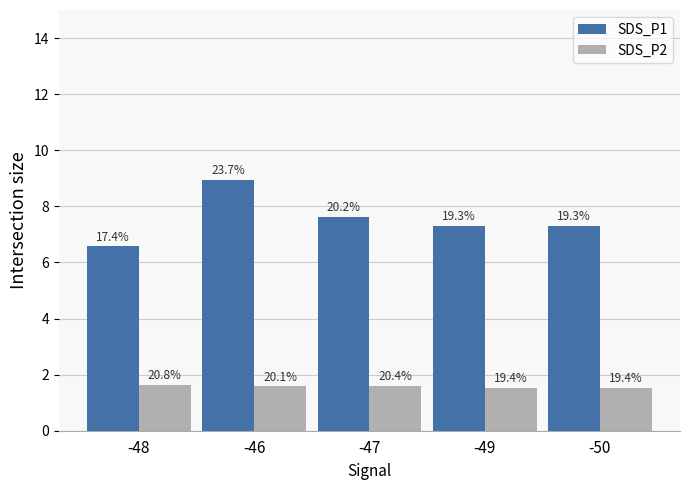

What is the difference between the highest and lowest values at -46?

7.3